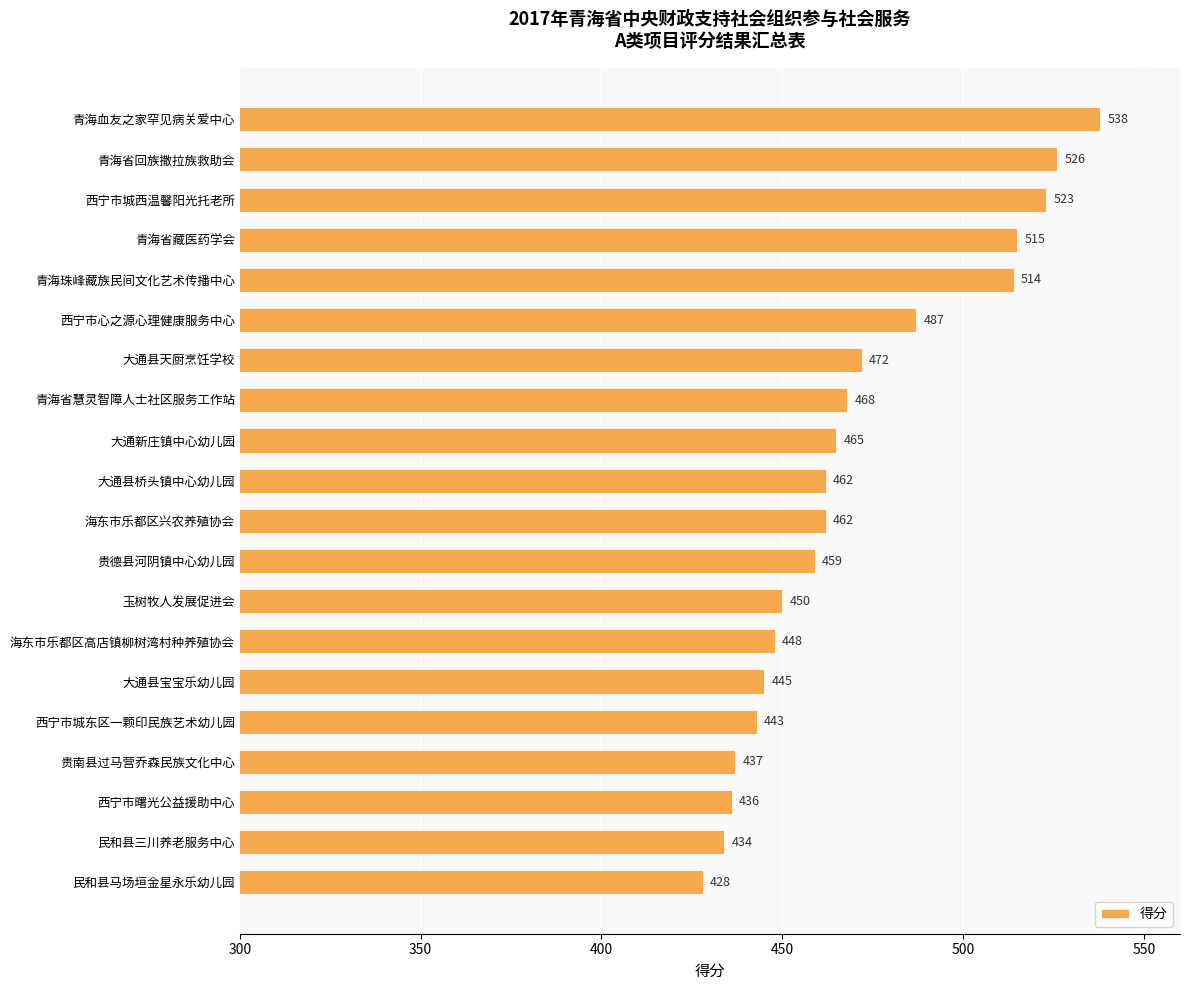

How many values are below 462?

9